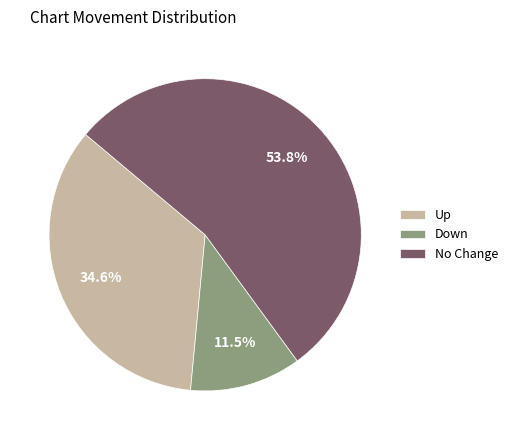

Rank the categories by value from lowest to highest.

Down, Up, No Change